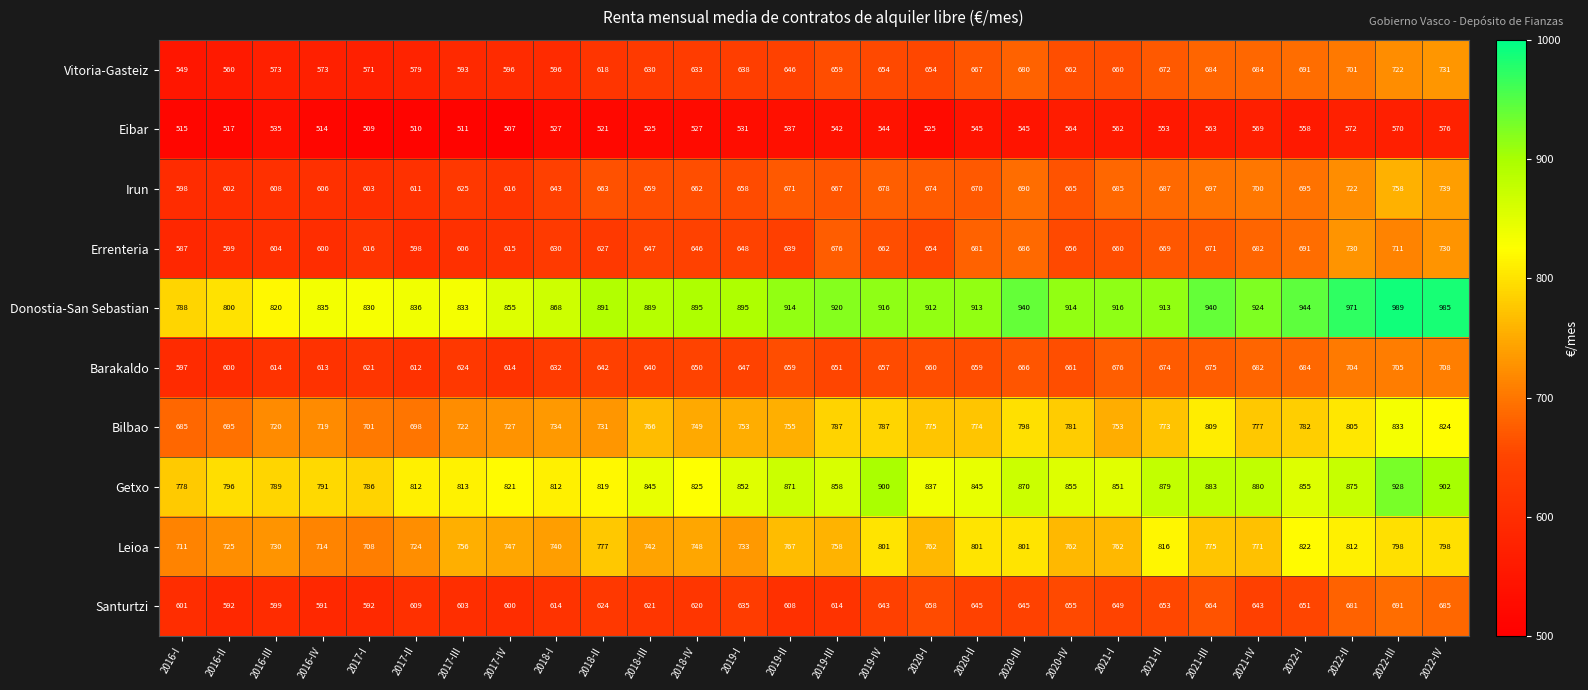

What is the sum of all Irun values?

18552